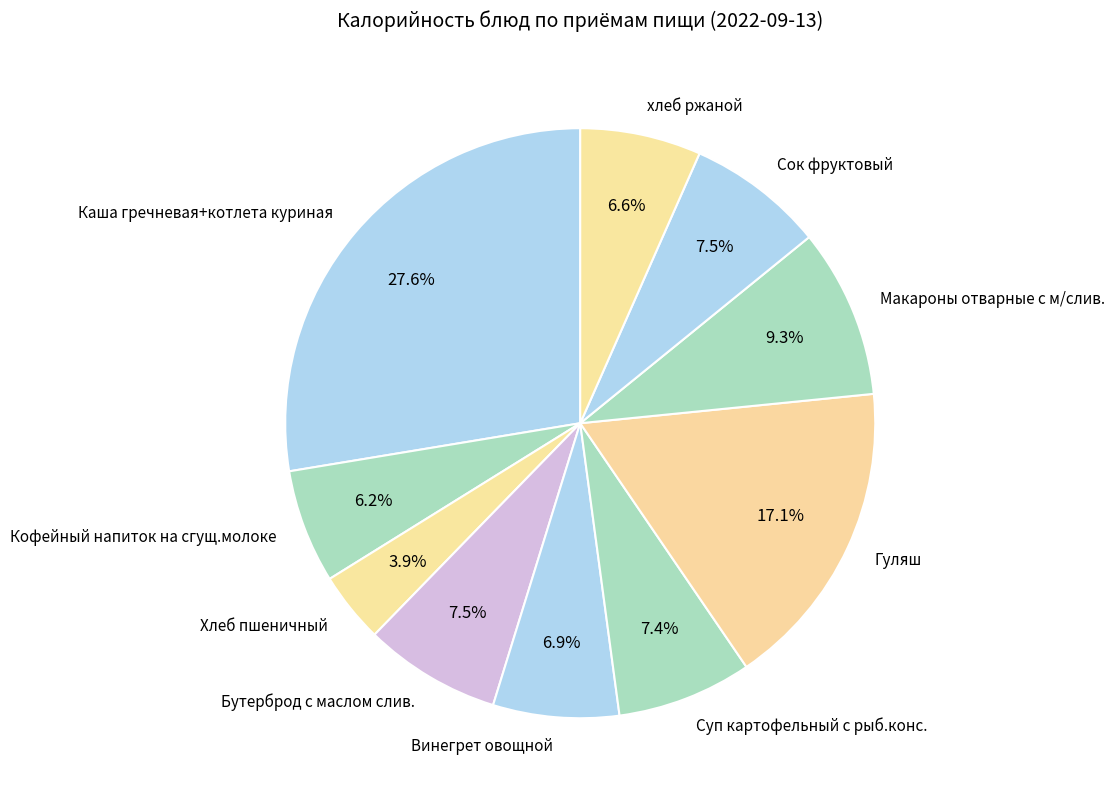

What percentage is NOT represented by Макароны отварные с м/слив.?

90.7%